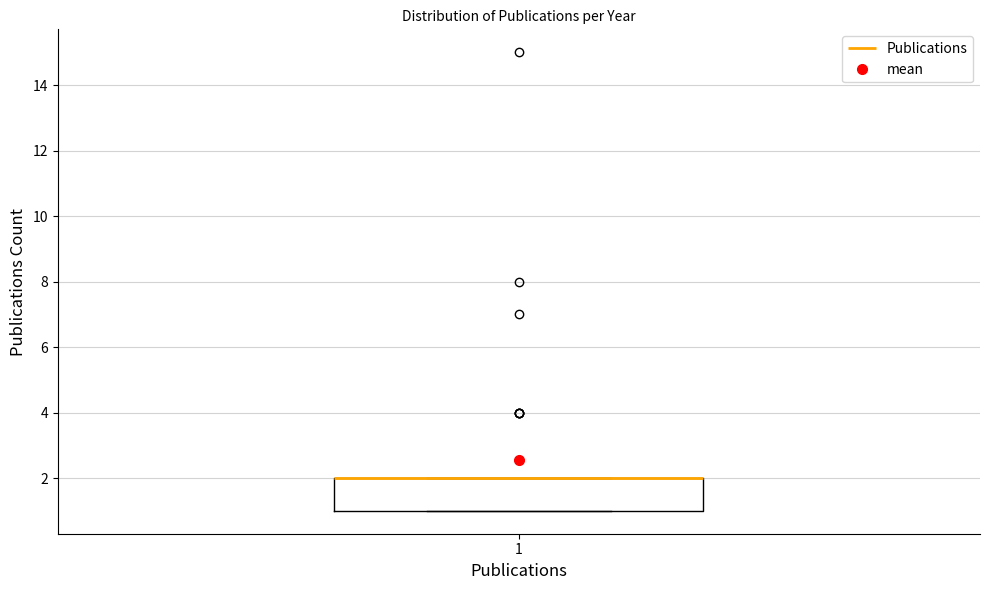

Where is the upper edge of the box at x = 1 on the y-axis? The values are not printed on the chart, so give them approximately, as read against the axis.

2